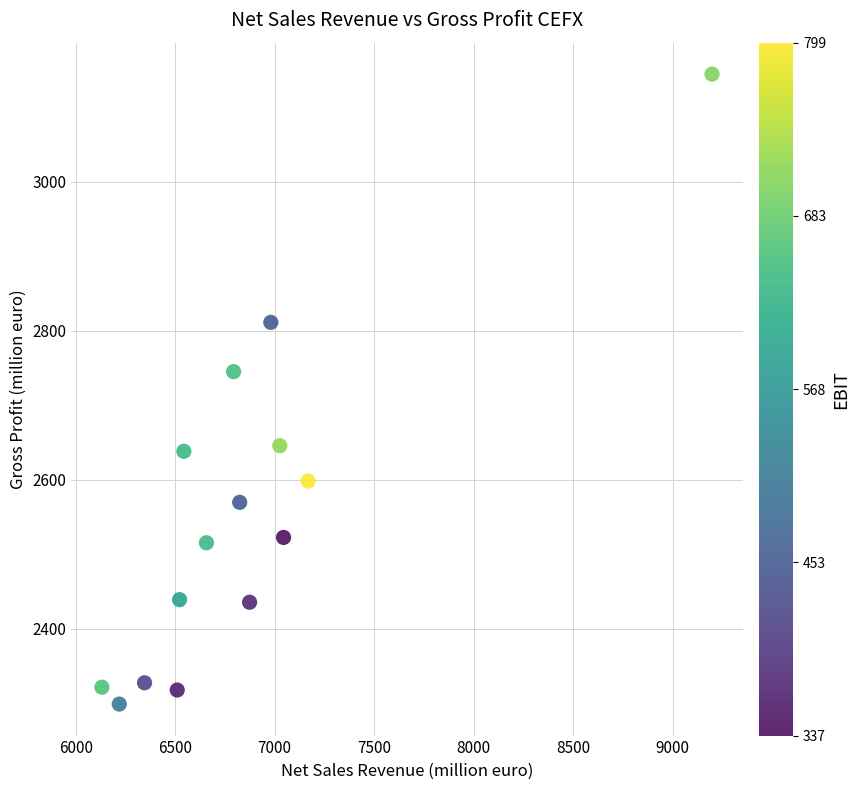

What is the range of X values (max minus min)?

3066.6